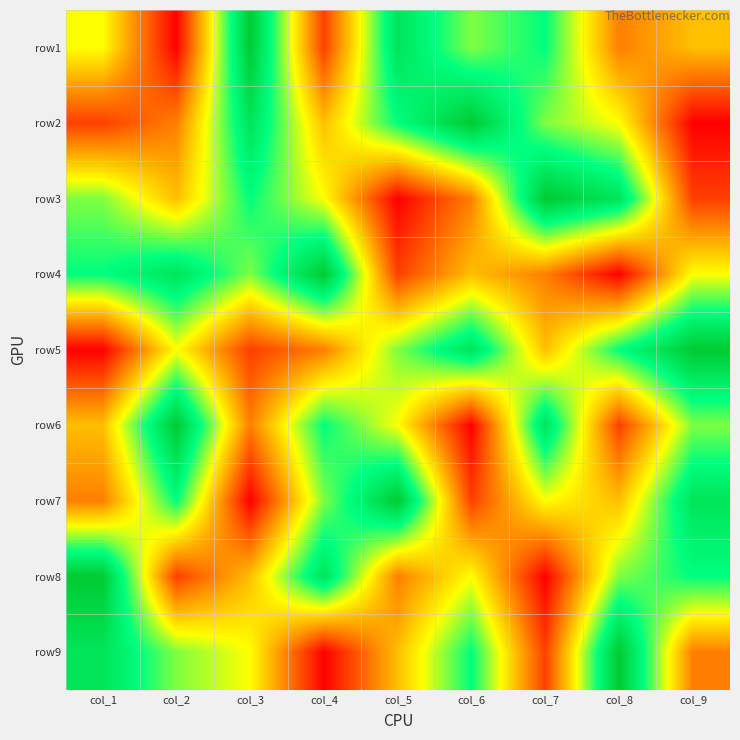

At how many categories does at least one series exceed 3?

9